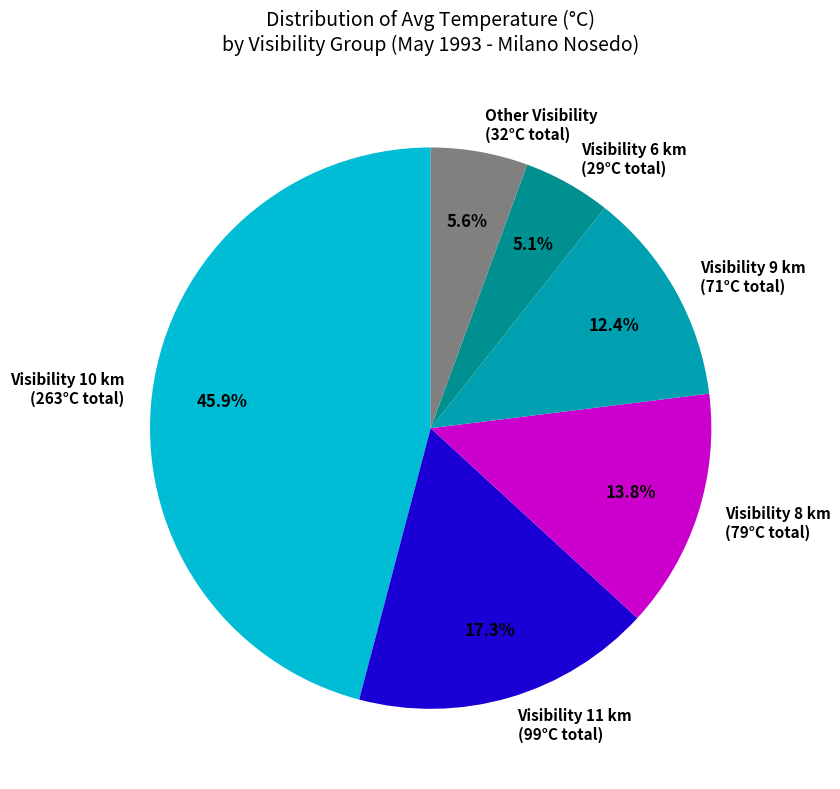

Does Other Visibility account for over 50% of the chart?

No